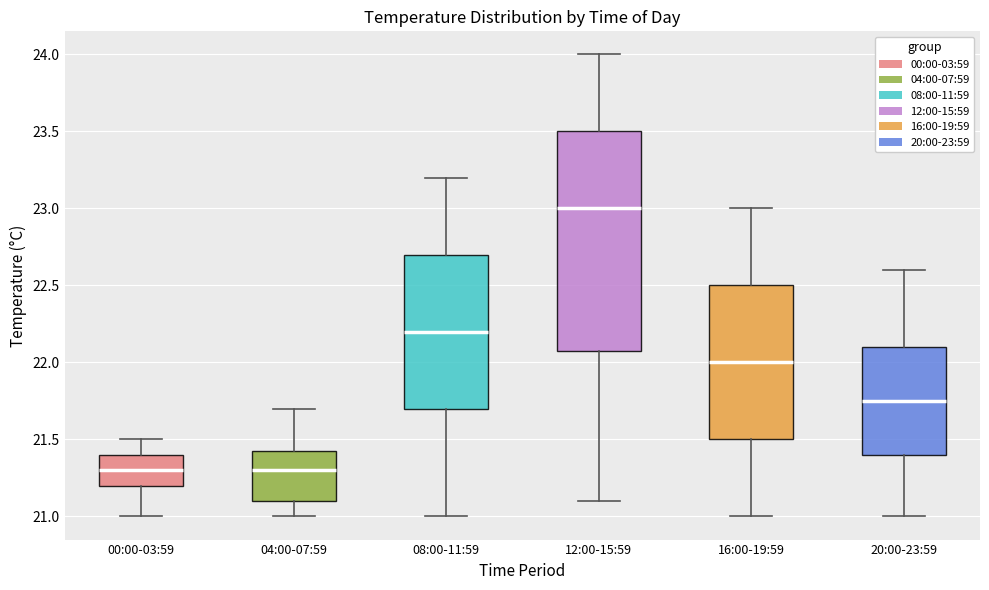

Reading left to right, transcribe this box plot: for each box, give where its median line is, the range the box spans, and where its two whiskers end, as read against the y-axis. The values are not printed on the chart, so give them approximately, as read against the axis.

00:00-03:59: median 21.30, box 21.20 to 21.40, whiskers 21.00 to 21.50
04:00-07:59: median 21.30, box 21.10 to 21.45, whiskers 21.00 to 21.70
08:00-11:59: median 22.20, box 21.70 to 22.70, whiskers 21.00 to 23.20
12:00-15:59: median 23.00, box 22.10 to 23.50, whiskers 21.10 to 24.00
16:00-19:59: median 22.00, box 21.50 to 22.50, whiskers 21.00 to 23.00
20:00-23:59: median 21.75, box 21.40 to 22.10, whiskers 21.00 to 22.60